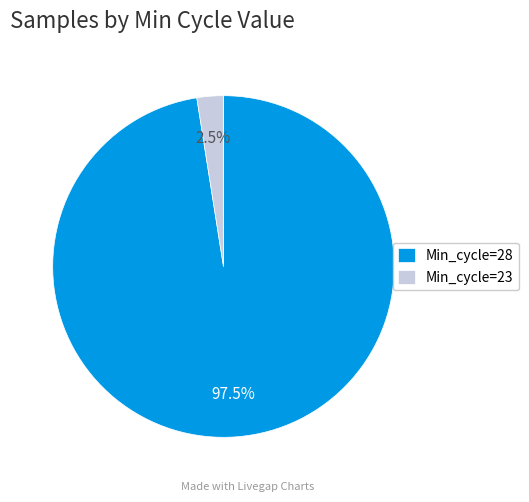

What percentage do Min_cycle=23 and Min_cycle=28 together represent?

100.0%